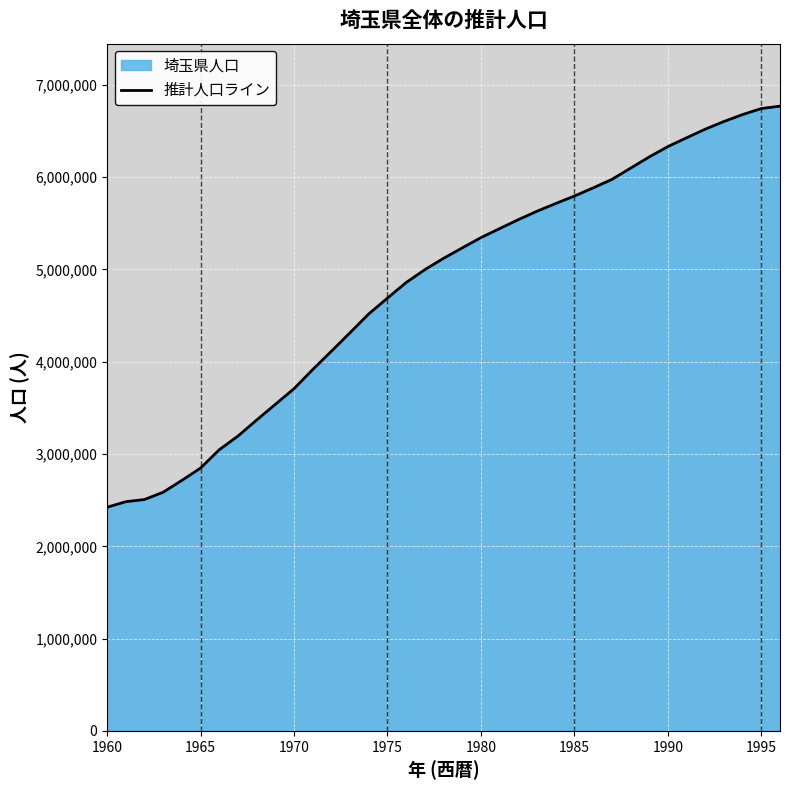

Reading left to right, extract all data points from this chart.

2423188	2483228	2506936	2586026	2714314	2847832	3046221	3194320	3367905	3537801	3707700	3915343	4113488	4314597	4518258	4689579	4858018	4997437	5120204	5233272	5344552	5442377	5539231	5630478	5714208	5794832	5883239	5974555	6096604	6218205	6330928	6426004	6519546	6603024	6678016	6743099	6769214